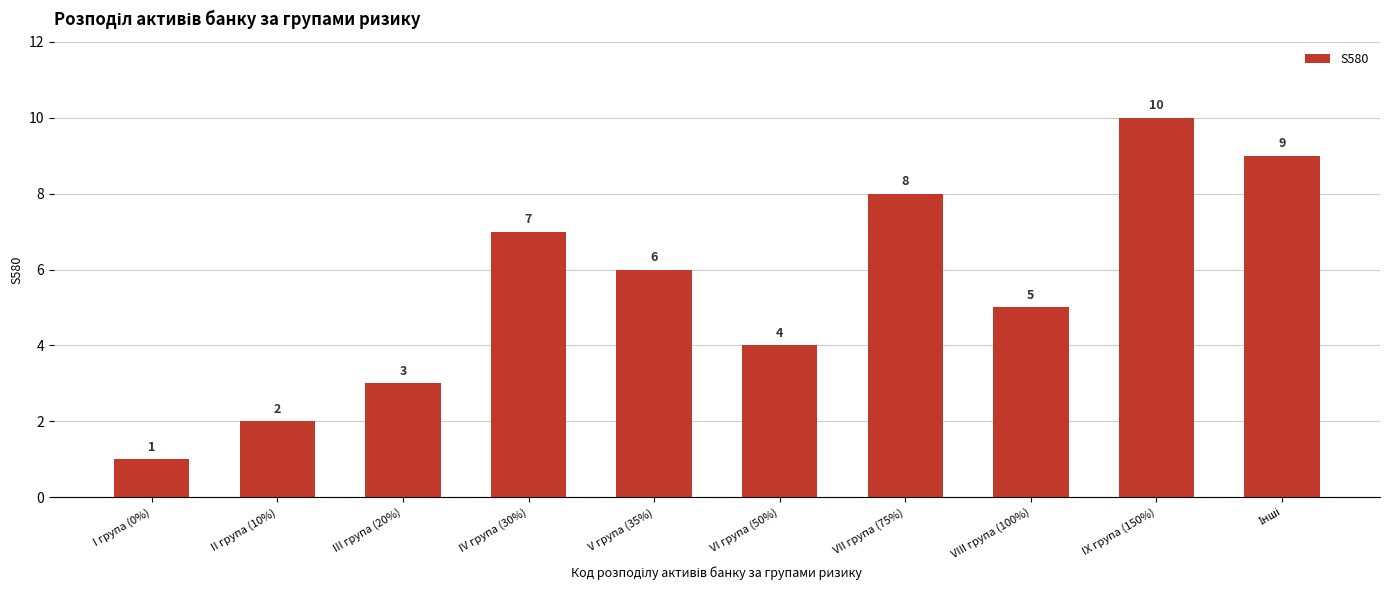

What is the difference between the maximum and minimum values?

9